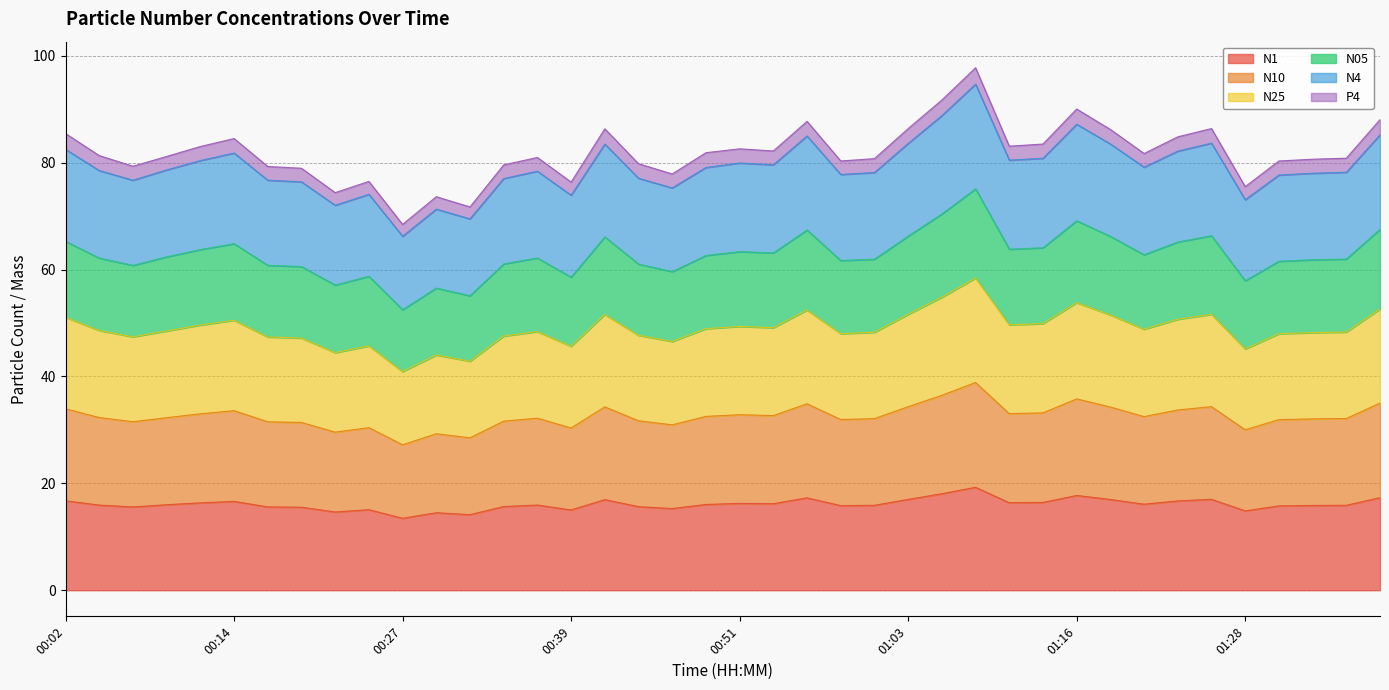

Which has a higher value, 00:24 or 00:29?

00:24